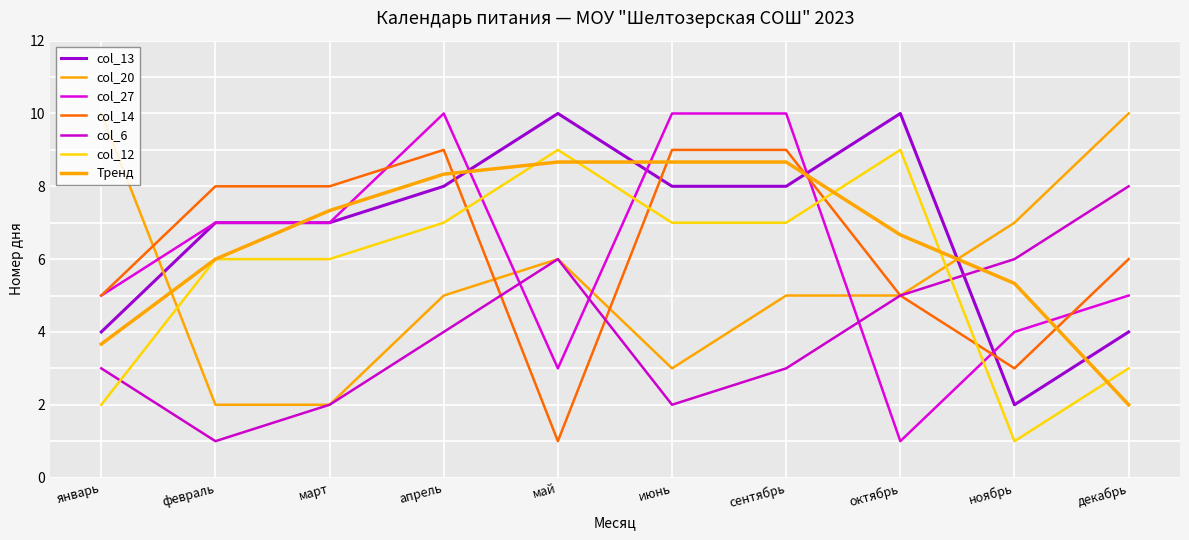

How many lines are shown in the chart?

7